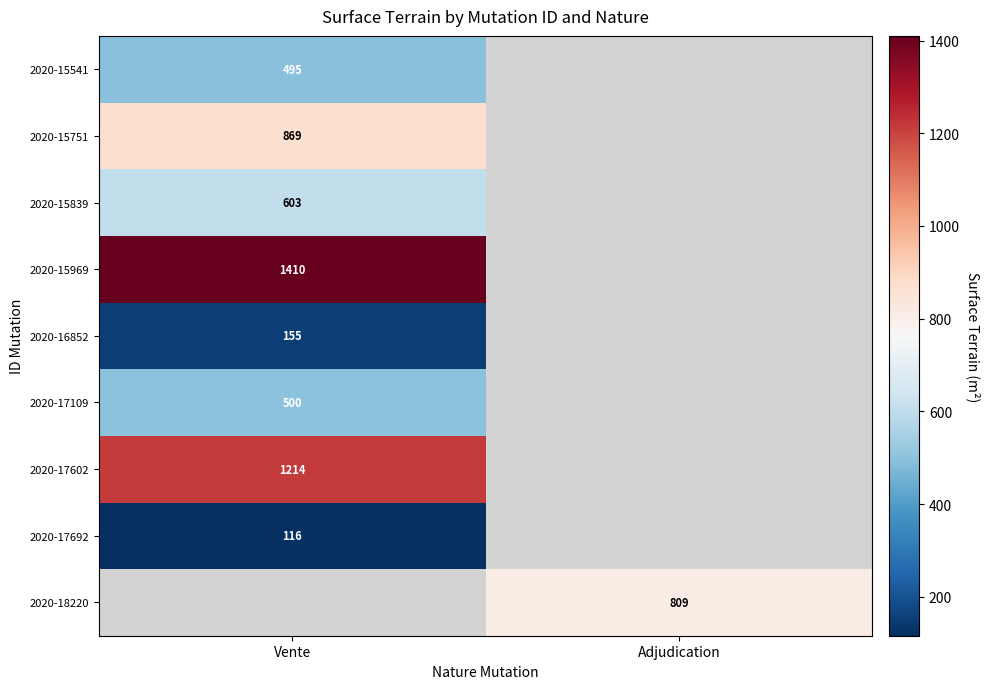

True or false: 2020-17692 has a value of 116 at Vente.

True